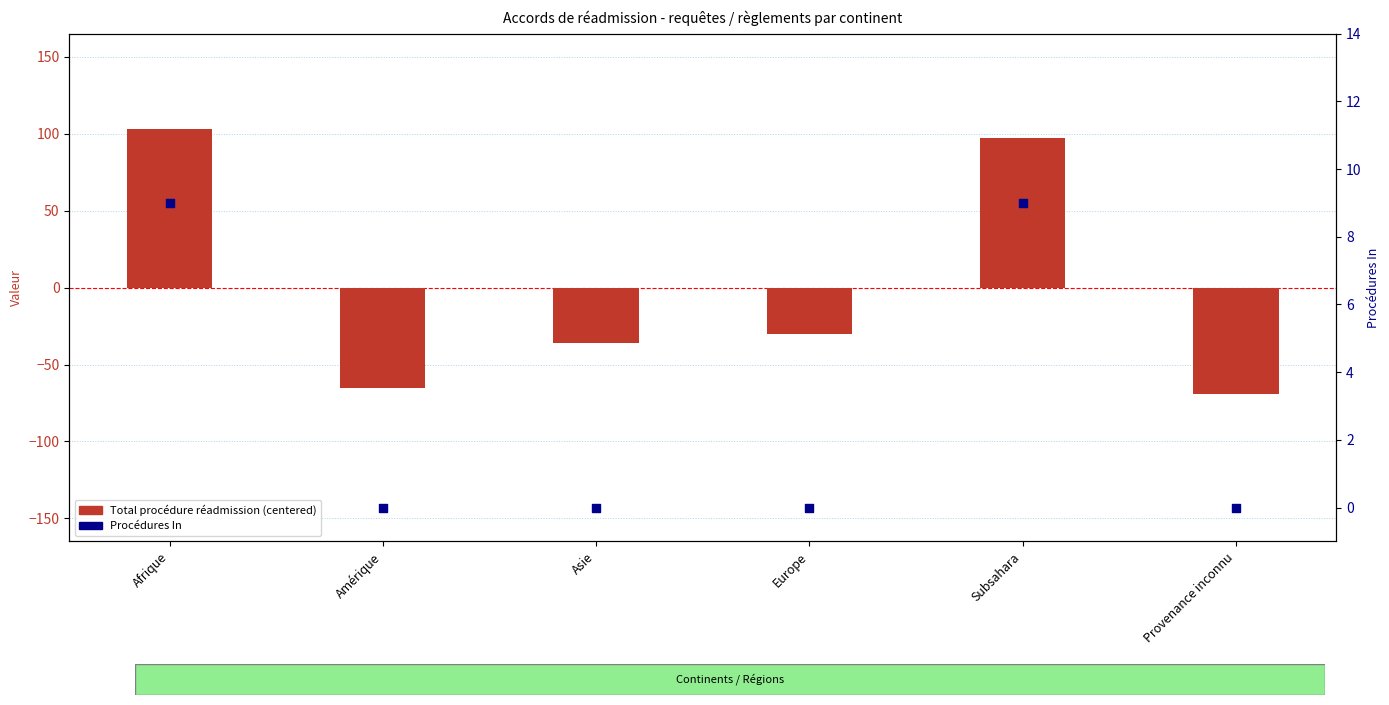

What are all the series names shown in the legend?

Total procédure réadmission, Procédures In